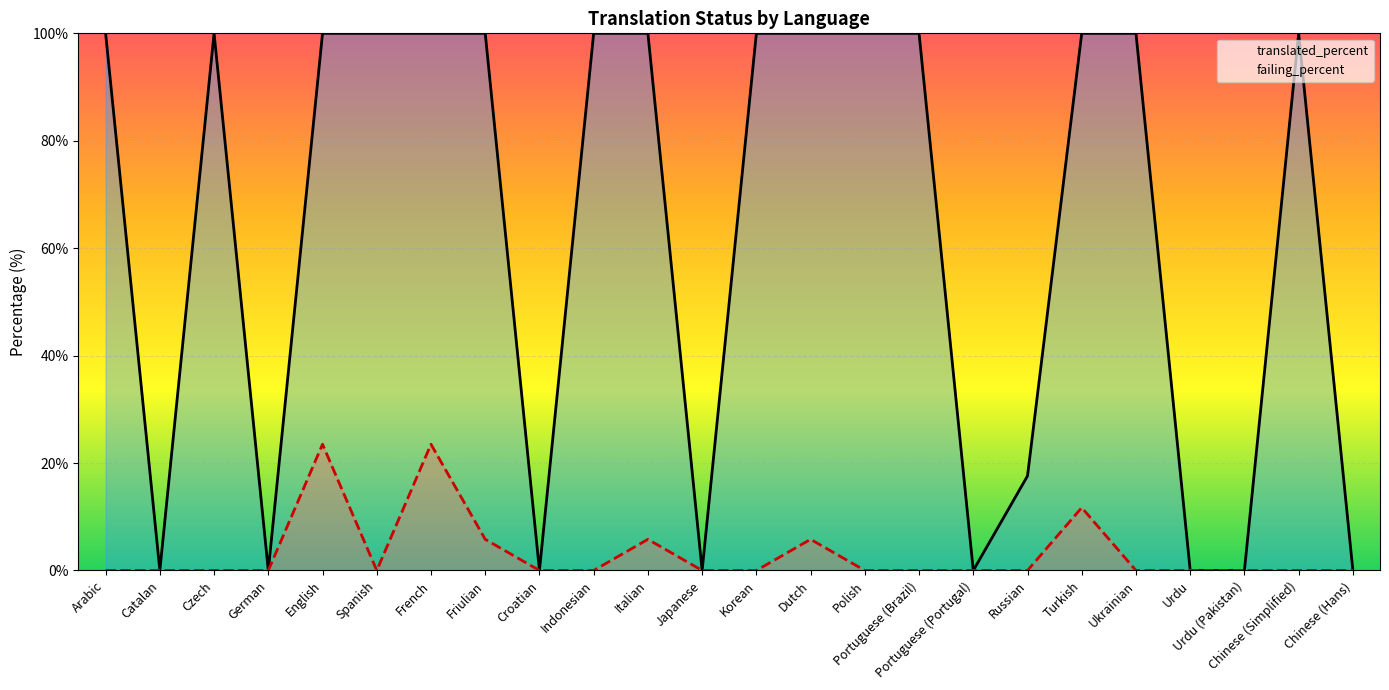

Where is the first local minimum for translated_percent?

Catalan